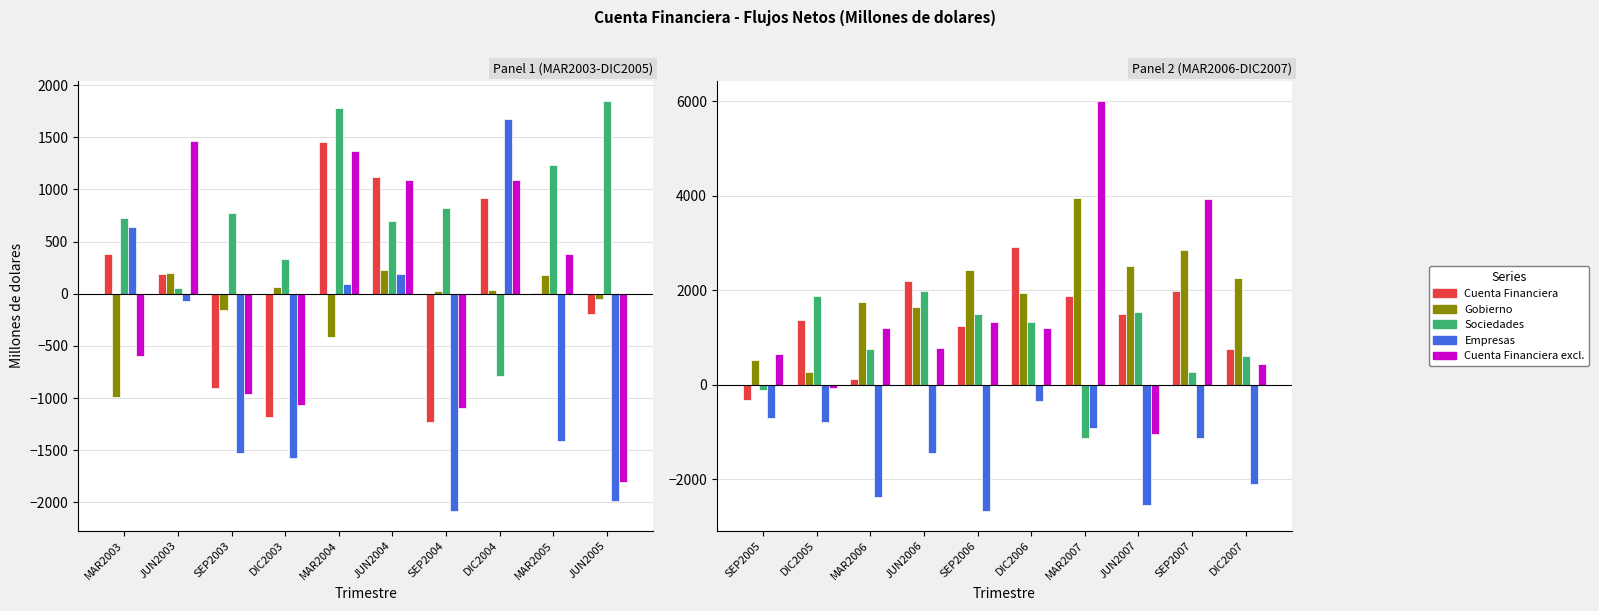

What is the value of the Cuenta Financiera excl. bar at the 10th from the left?

432.9